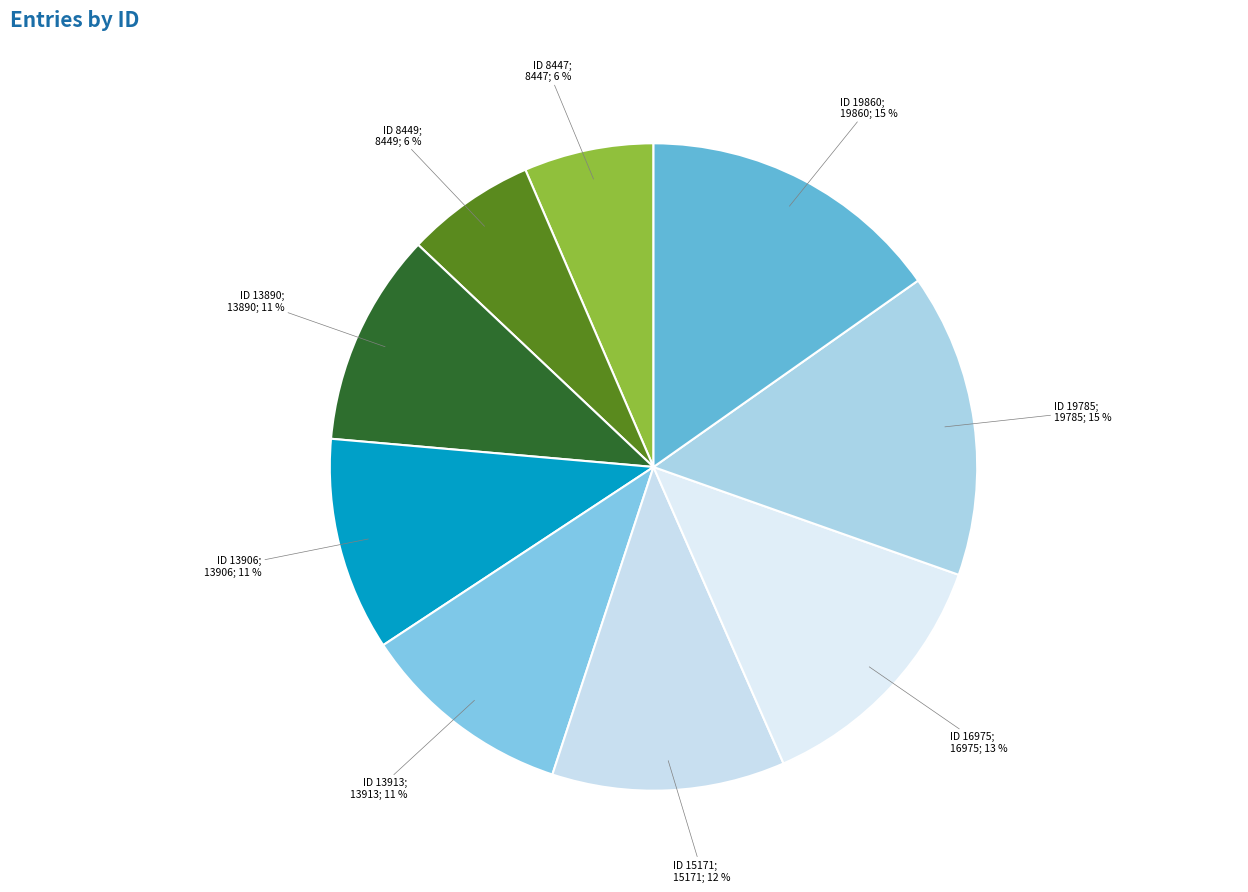

To the nearest percent, what portion does ID 19860 represent?

15%